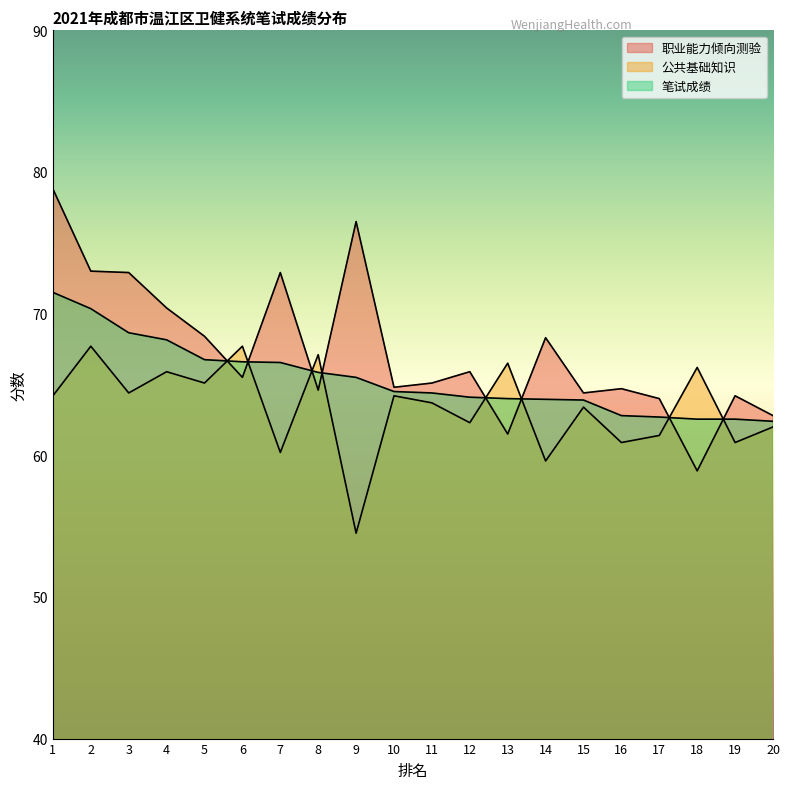

True or false: 笔试成绩 has more than 0 points higher than both neighbors.

False